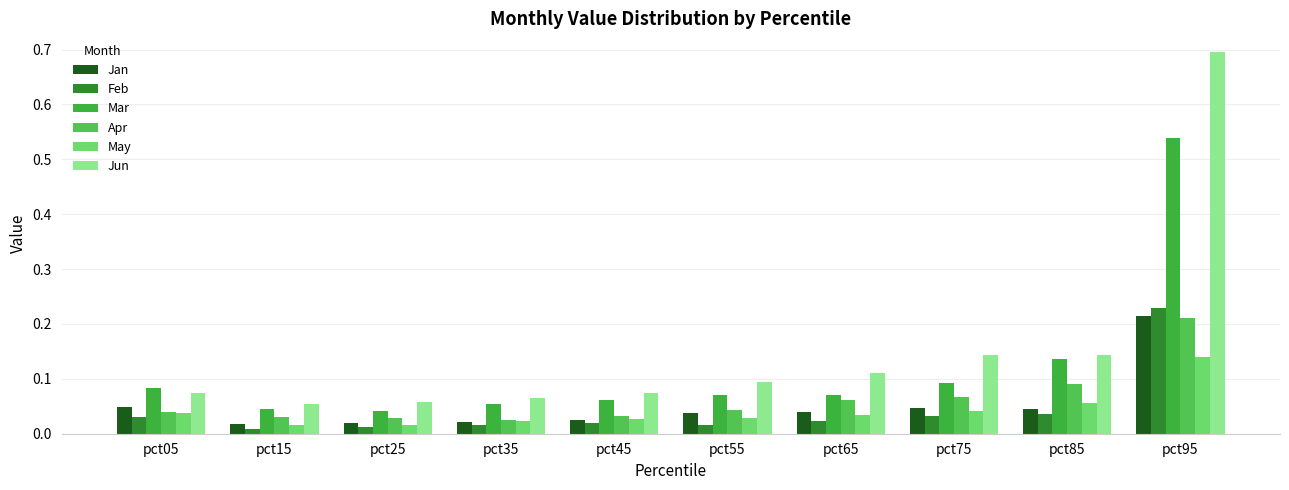

Between pct35 and pct45, which series saw the biggest shift?

Jun